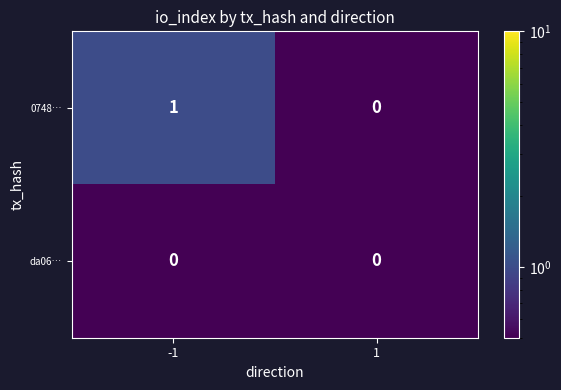

At which category is the sum across all series the highest?

-1